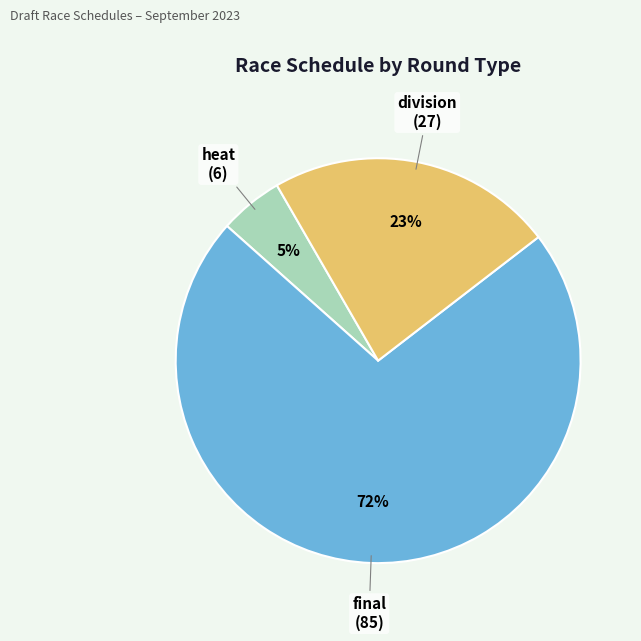

Rank the categories by value from lowest to highest.

heat, division, final